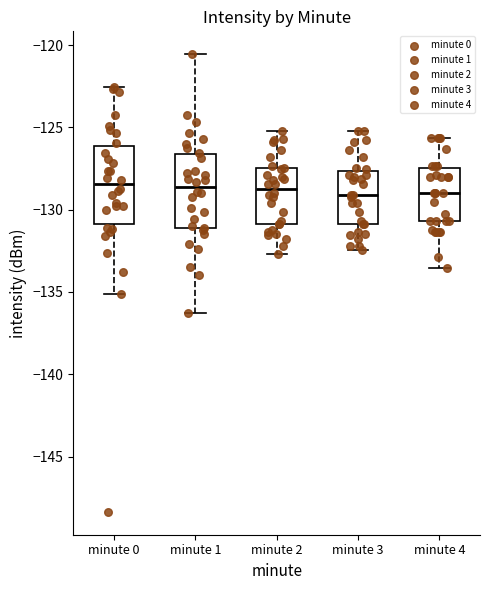

Reading left to right, transcribe this box plot: for each box, give where its median line is, the range the box spans, and where its two whiskers end, as read against the y-axis. The values are not printed on the chart, so give them approximately, as read against the axis.

minute 0: median -128.5, box -131.0 to -126.0, whiskers -135.0 to -122.5
minute 1: median -128.5, box -131.0 to -126.5, whiskers -136.5 to -120.5
minute 2: median -128.5, box -131.0 to -127.5, whiskers -132.5 to -125.0
minute 3: median -129.0, box -131.0 to -127.5, whiskers -132.5 to -125.0
minute 4: median -129.0, box -130.5 to -127.5, whiskers -133.5 to -125.5